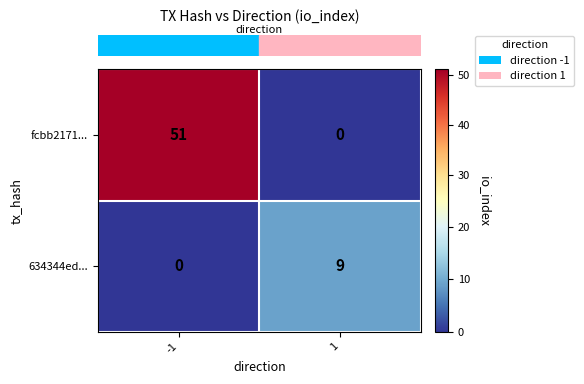

What is the difference between the fcbb2171... values at 1 and -1?

51